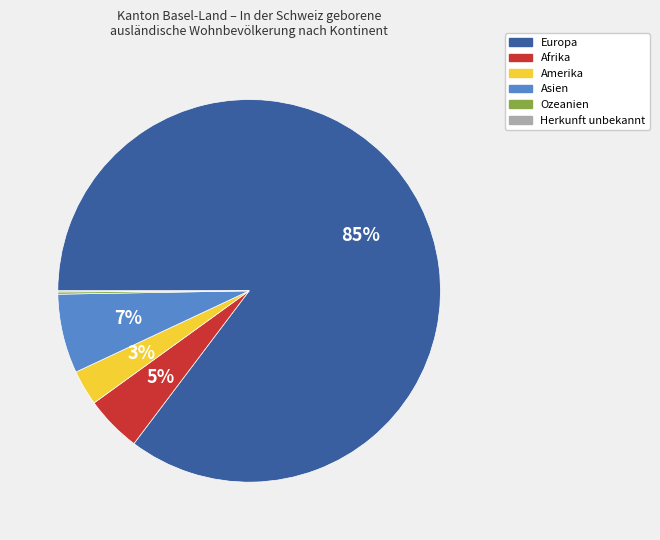

What is the majority slice?

Europa